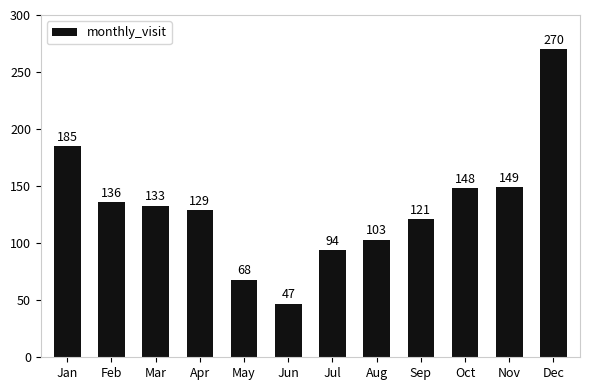

What is the difference between the second highest and minimum values?

138